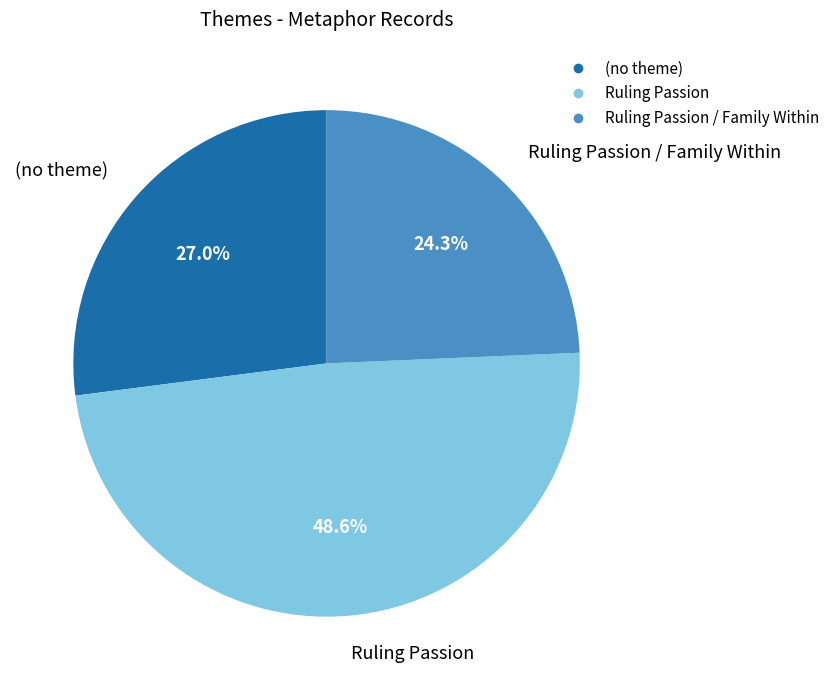

Does any single category account for the majority?

No